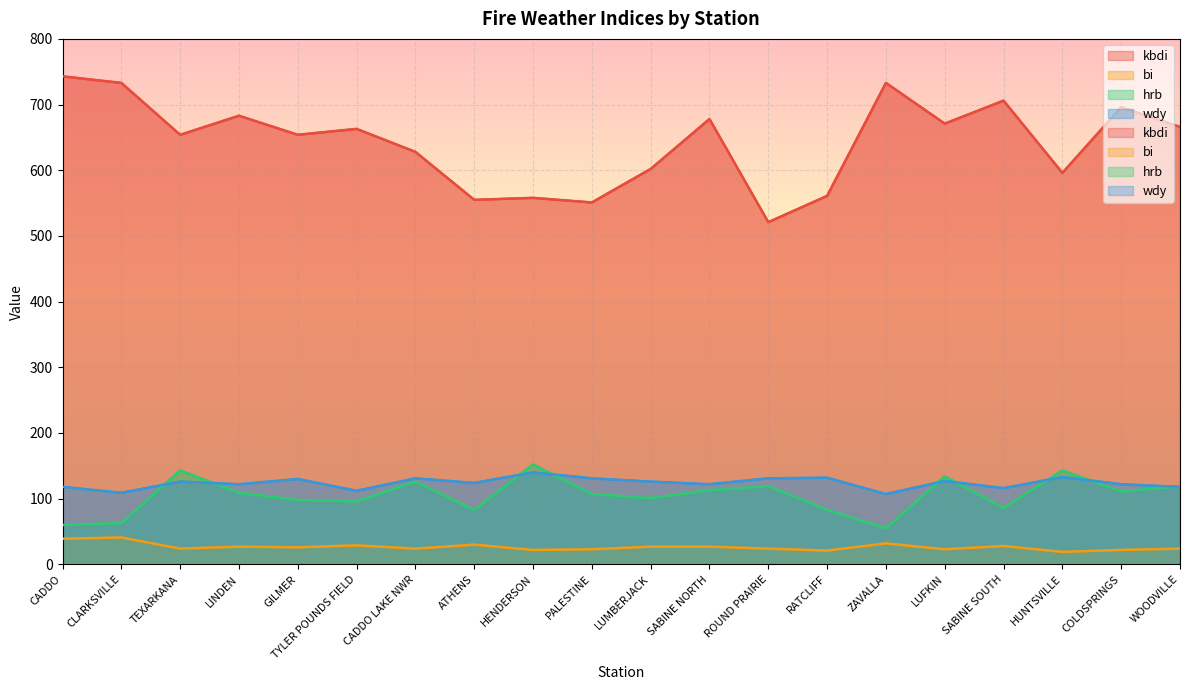

What is the total value across all series at CLARKSVILLE?

946